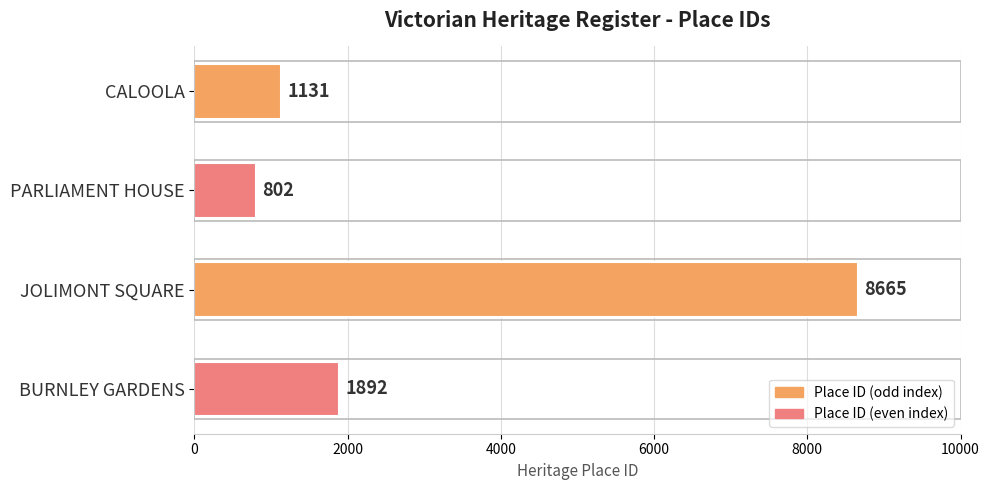

Reading top to bottom, extract all data points from this chart.

1131	802	8665	1892